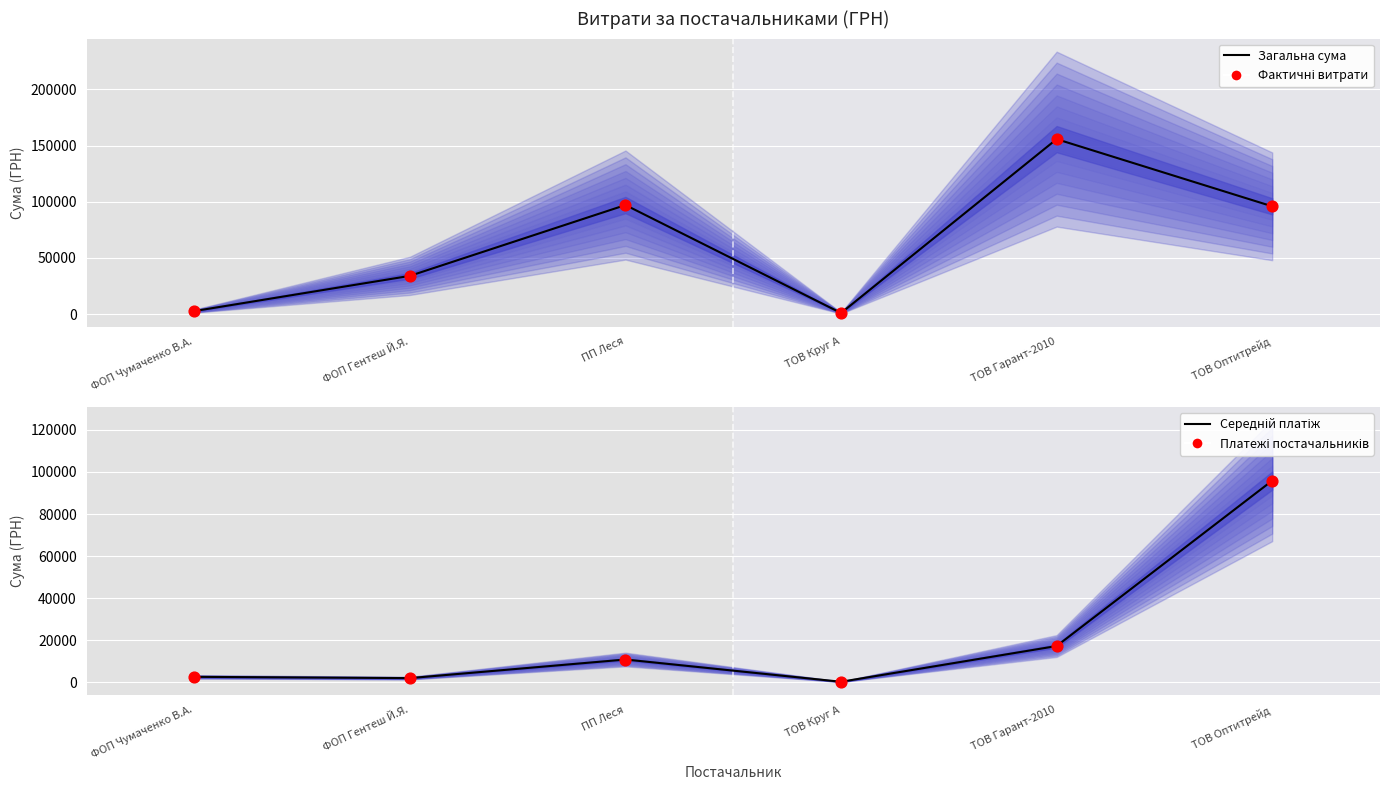

What are all the series names shown in the legend?

Загальна сума, Фактичні витрати, Середній платіж, Платежі постачальників